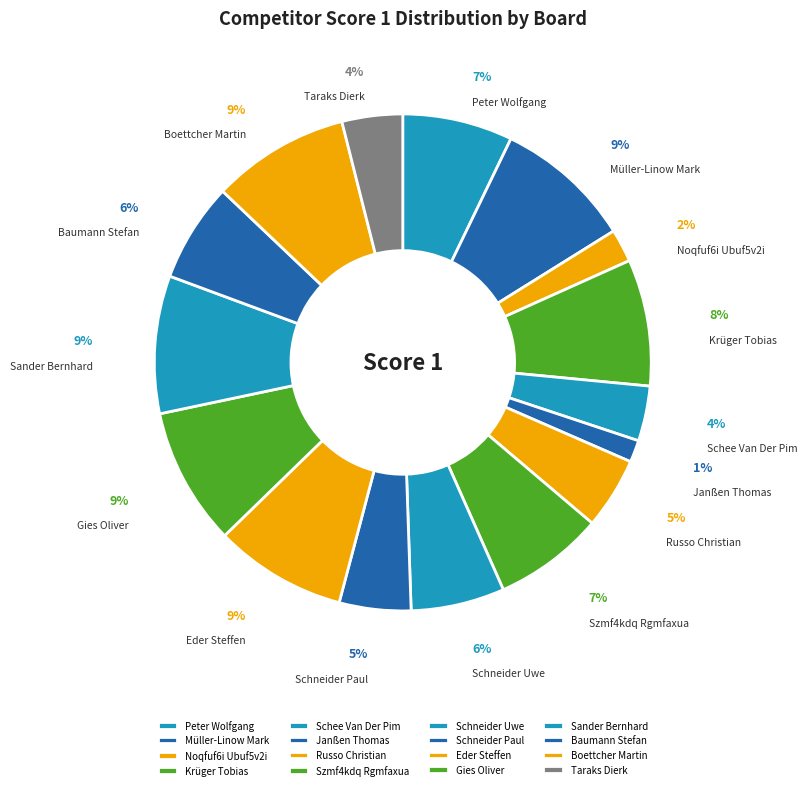

To the nearest percent, what is the combined percentage of Müller-Linow Mark and Peter Wolfgang?

16%